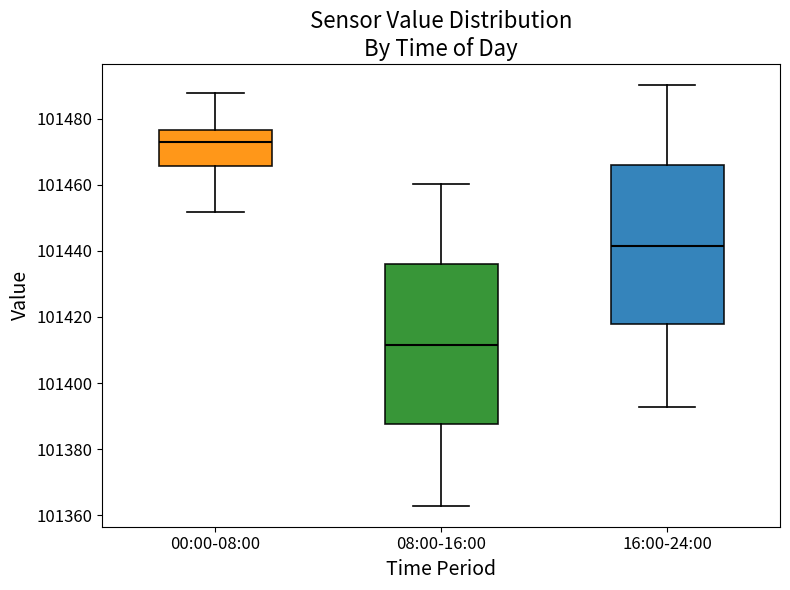

Reading left to right, read every box against the y-axis: the position of its median line, the range the box covers, and the ends of its whiskers. The values are not printed on the chart, so give them approximately, as read against the axis.

00:00-08:00: median 101472, box 101466 to 101476, whiskers 101452 to 101488
08:00-16:00: median 101412, box 101388 to 101436, whiskers 101362 to 101460
16:00-24:00: median 101442, box 101418 to 101466, whiskers 101392 to 101490